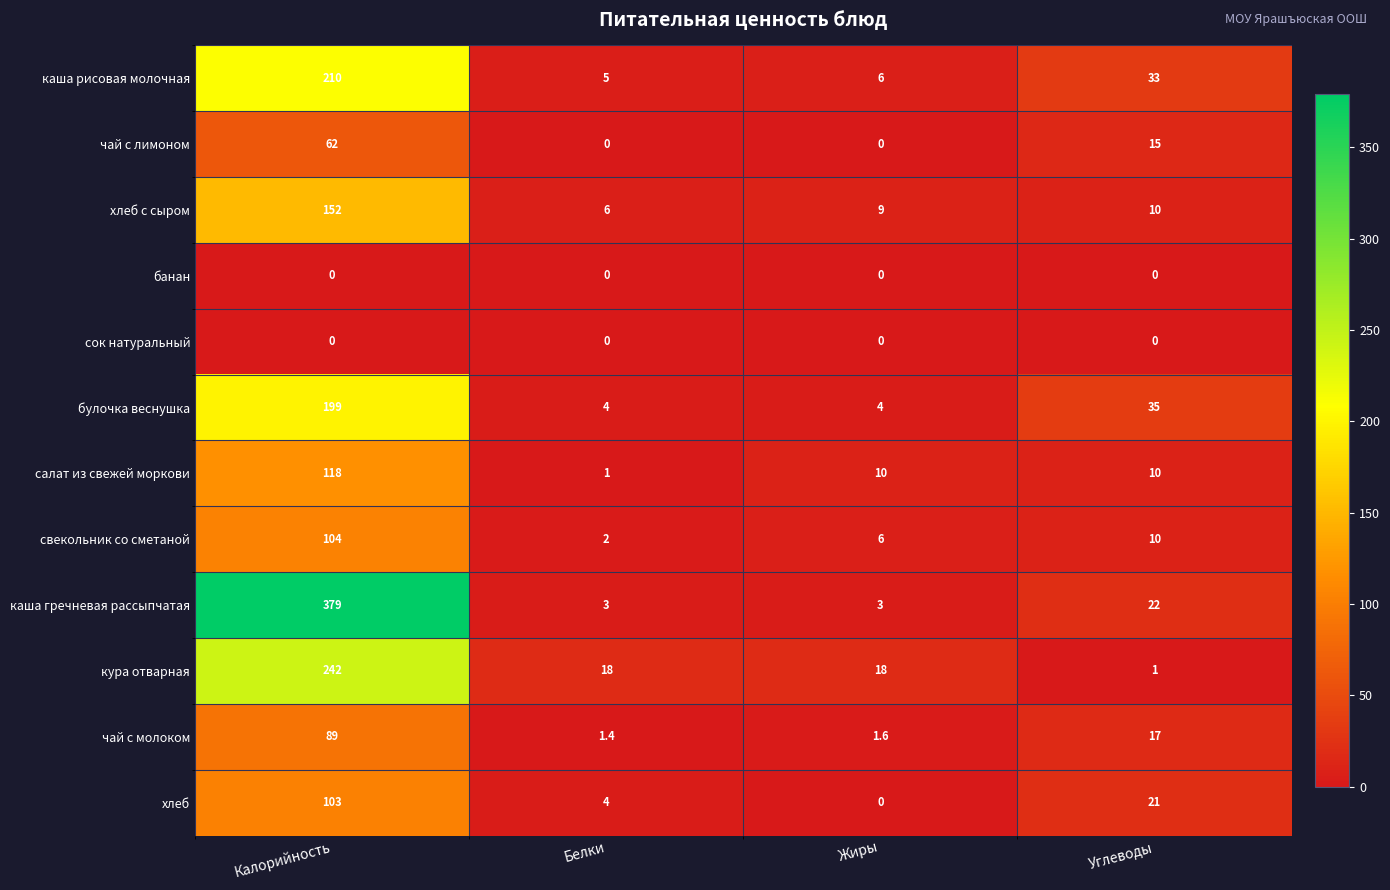

Which category has the highest value across all series?

Калорийность